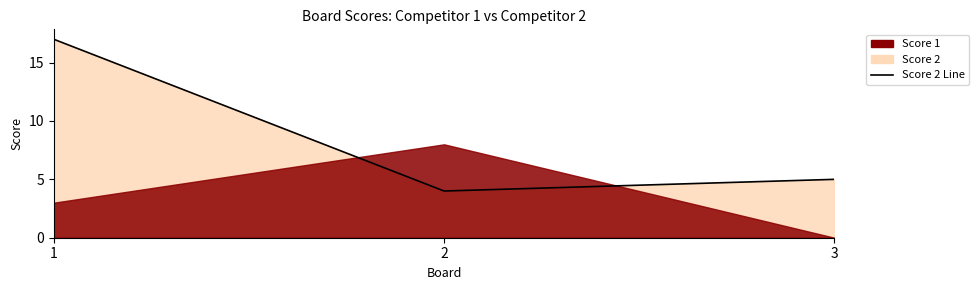

At which label does the data first exceed 5?

1